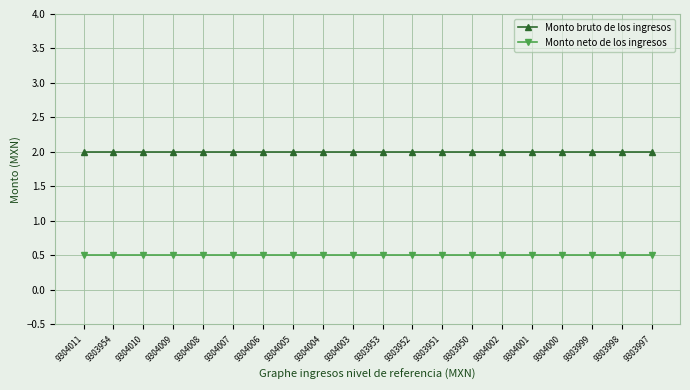

The Monto bruto de los ingresos series shows 1.1 at 9304008. True or false?

False